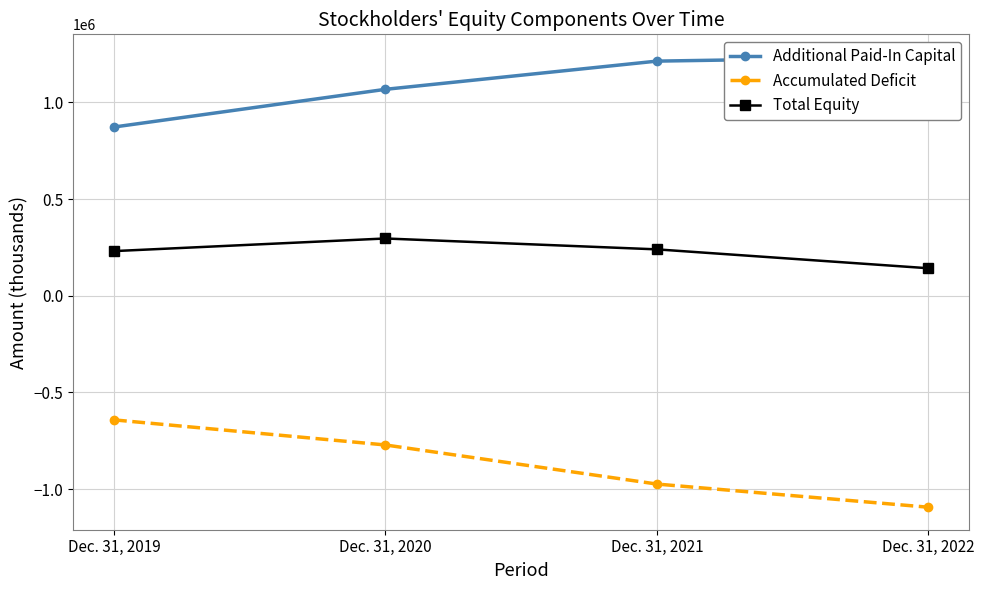

Reading right to left, transcribe all the data shown in this chart.

Additional Paid-In Capital: 1235095	1213002	1067150	872204
Accumulated Deficit: -1093694	-973936	-771821	-642082
Total Equity: 142013	239618	295884	230628